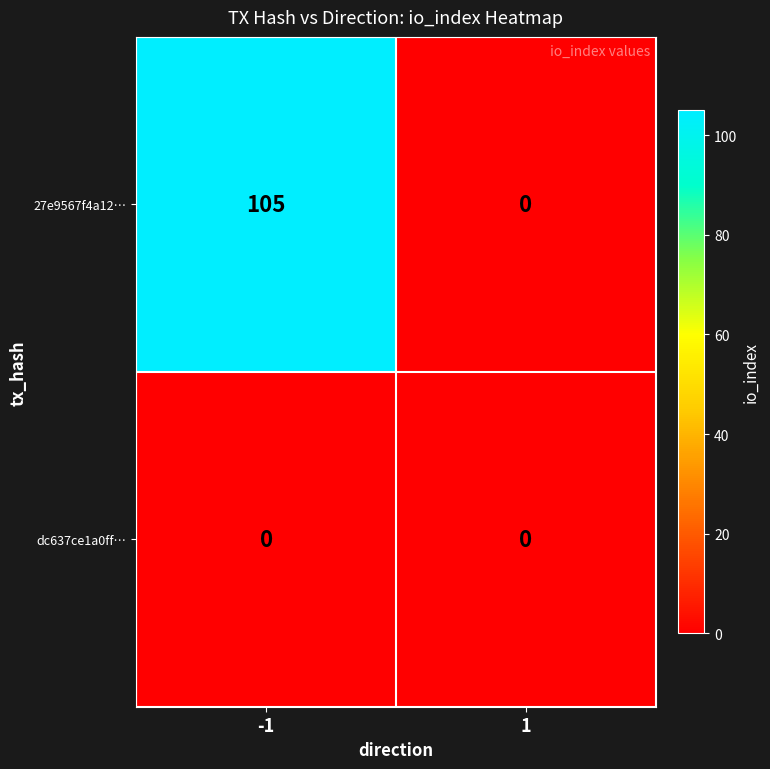

Rank the categories by 27e9567f4a12… value from lowest to highest.

1, -1